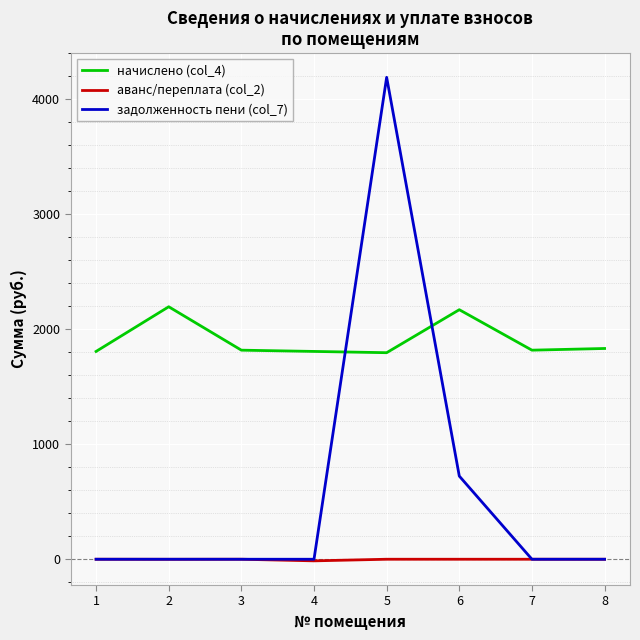

What is the sum of all аванс/переплата (col_2) values?

-14.7